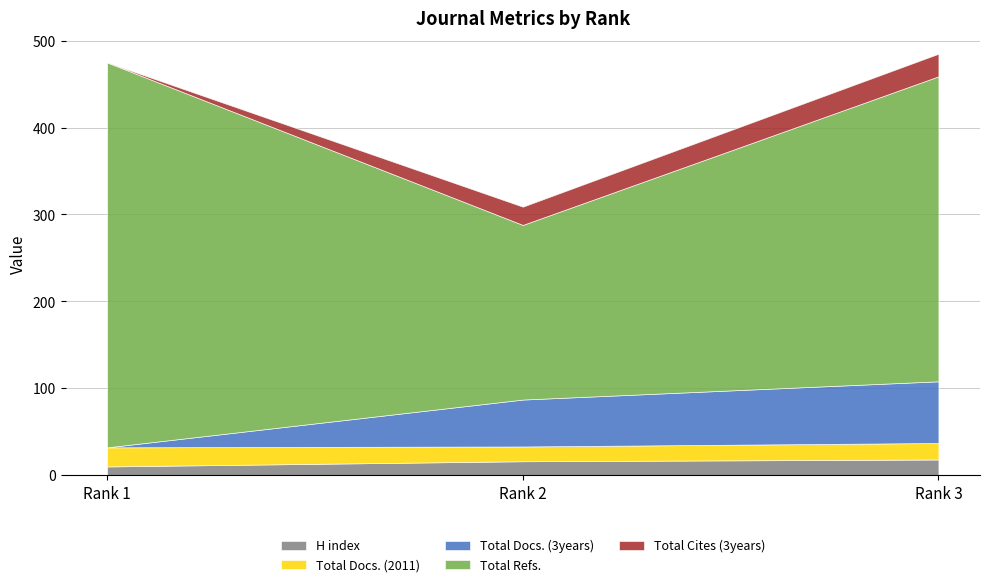

What are all the series names shown in the legend?

H index, Total Docs. (2011), Total Docs. (3years), Total Refs., Total Cites (3years)